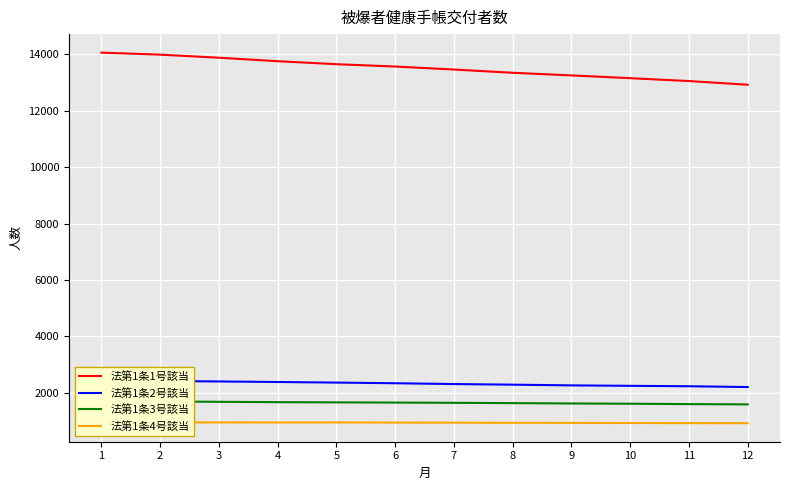

What is the greatest value displayed?

14066